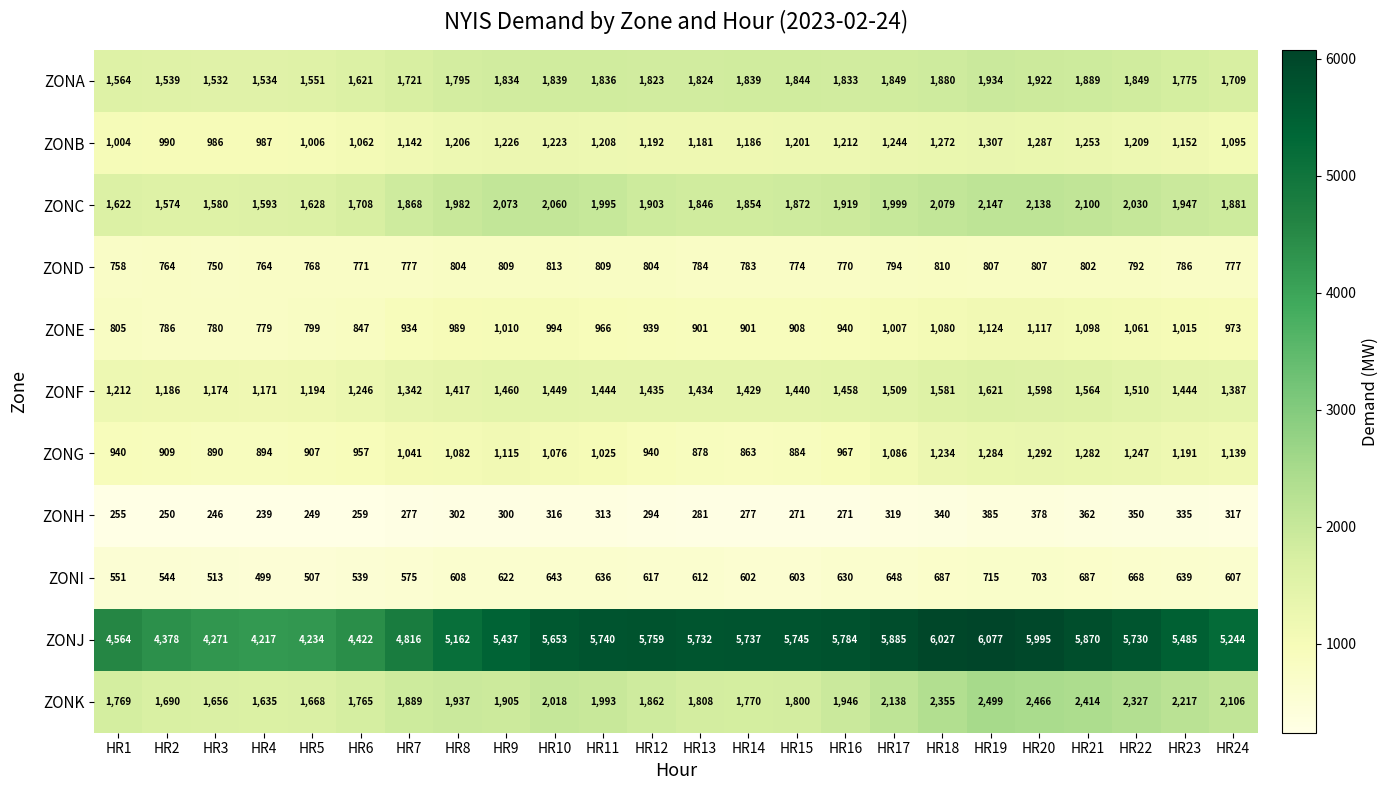

At how many categories does at least one series exceed 768?

24